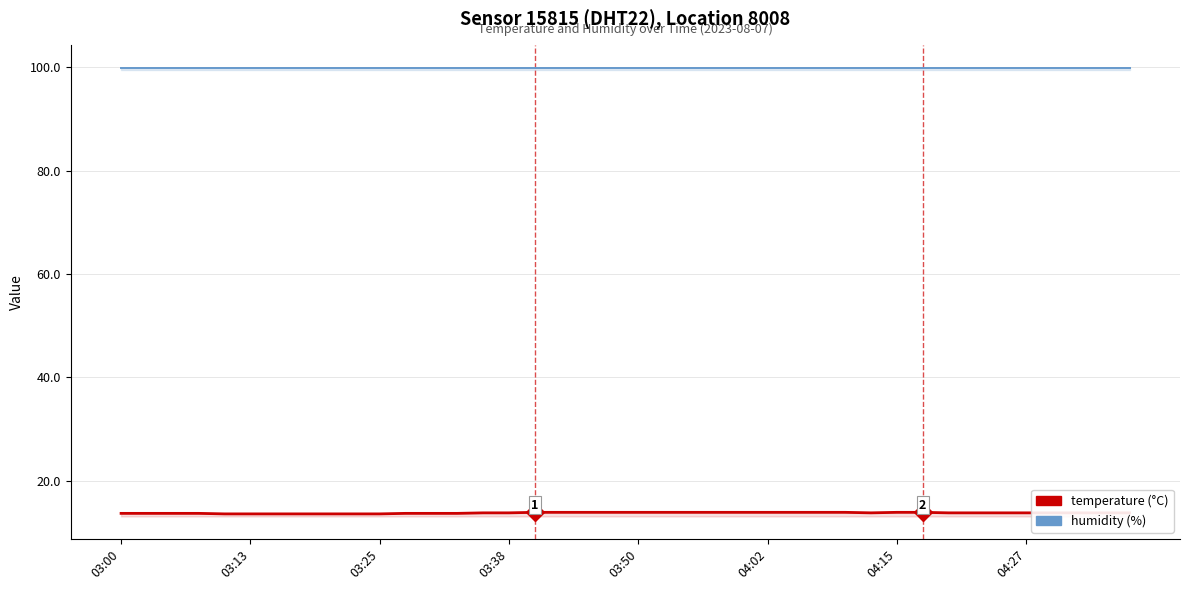

Rank the series by their maximum value, from lowest to highest.

temperature, humidity